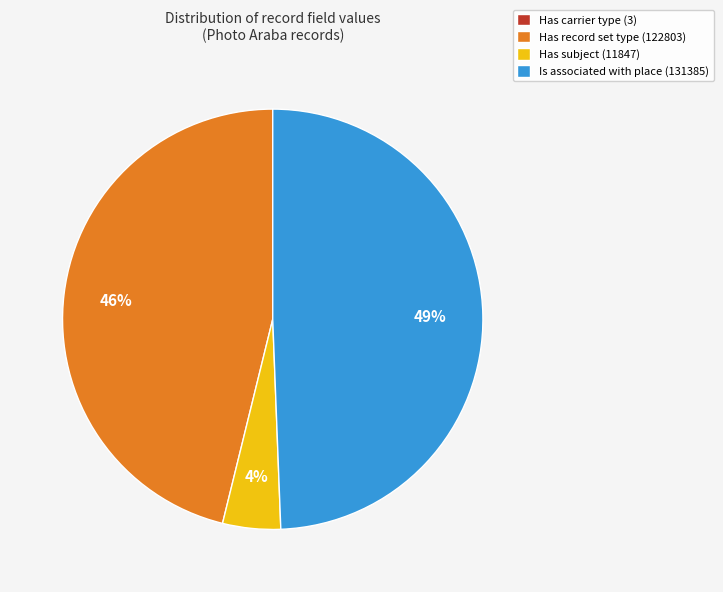

To the nearest percent, what is the difference between the Is associated with place (131385) and Has subject (11847) slice percentages?

45%